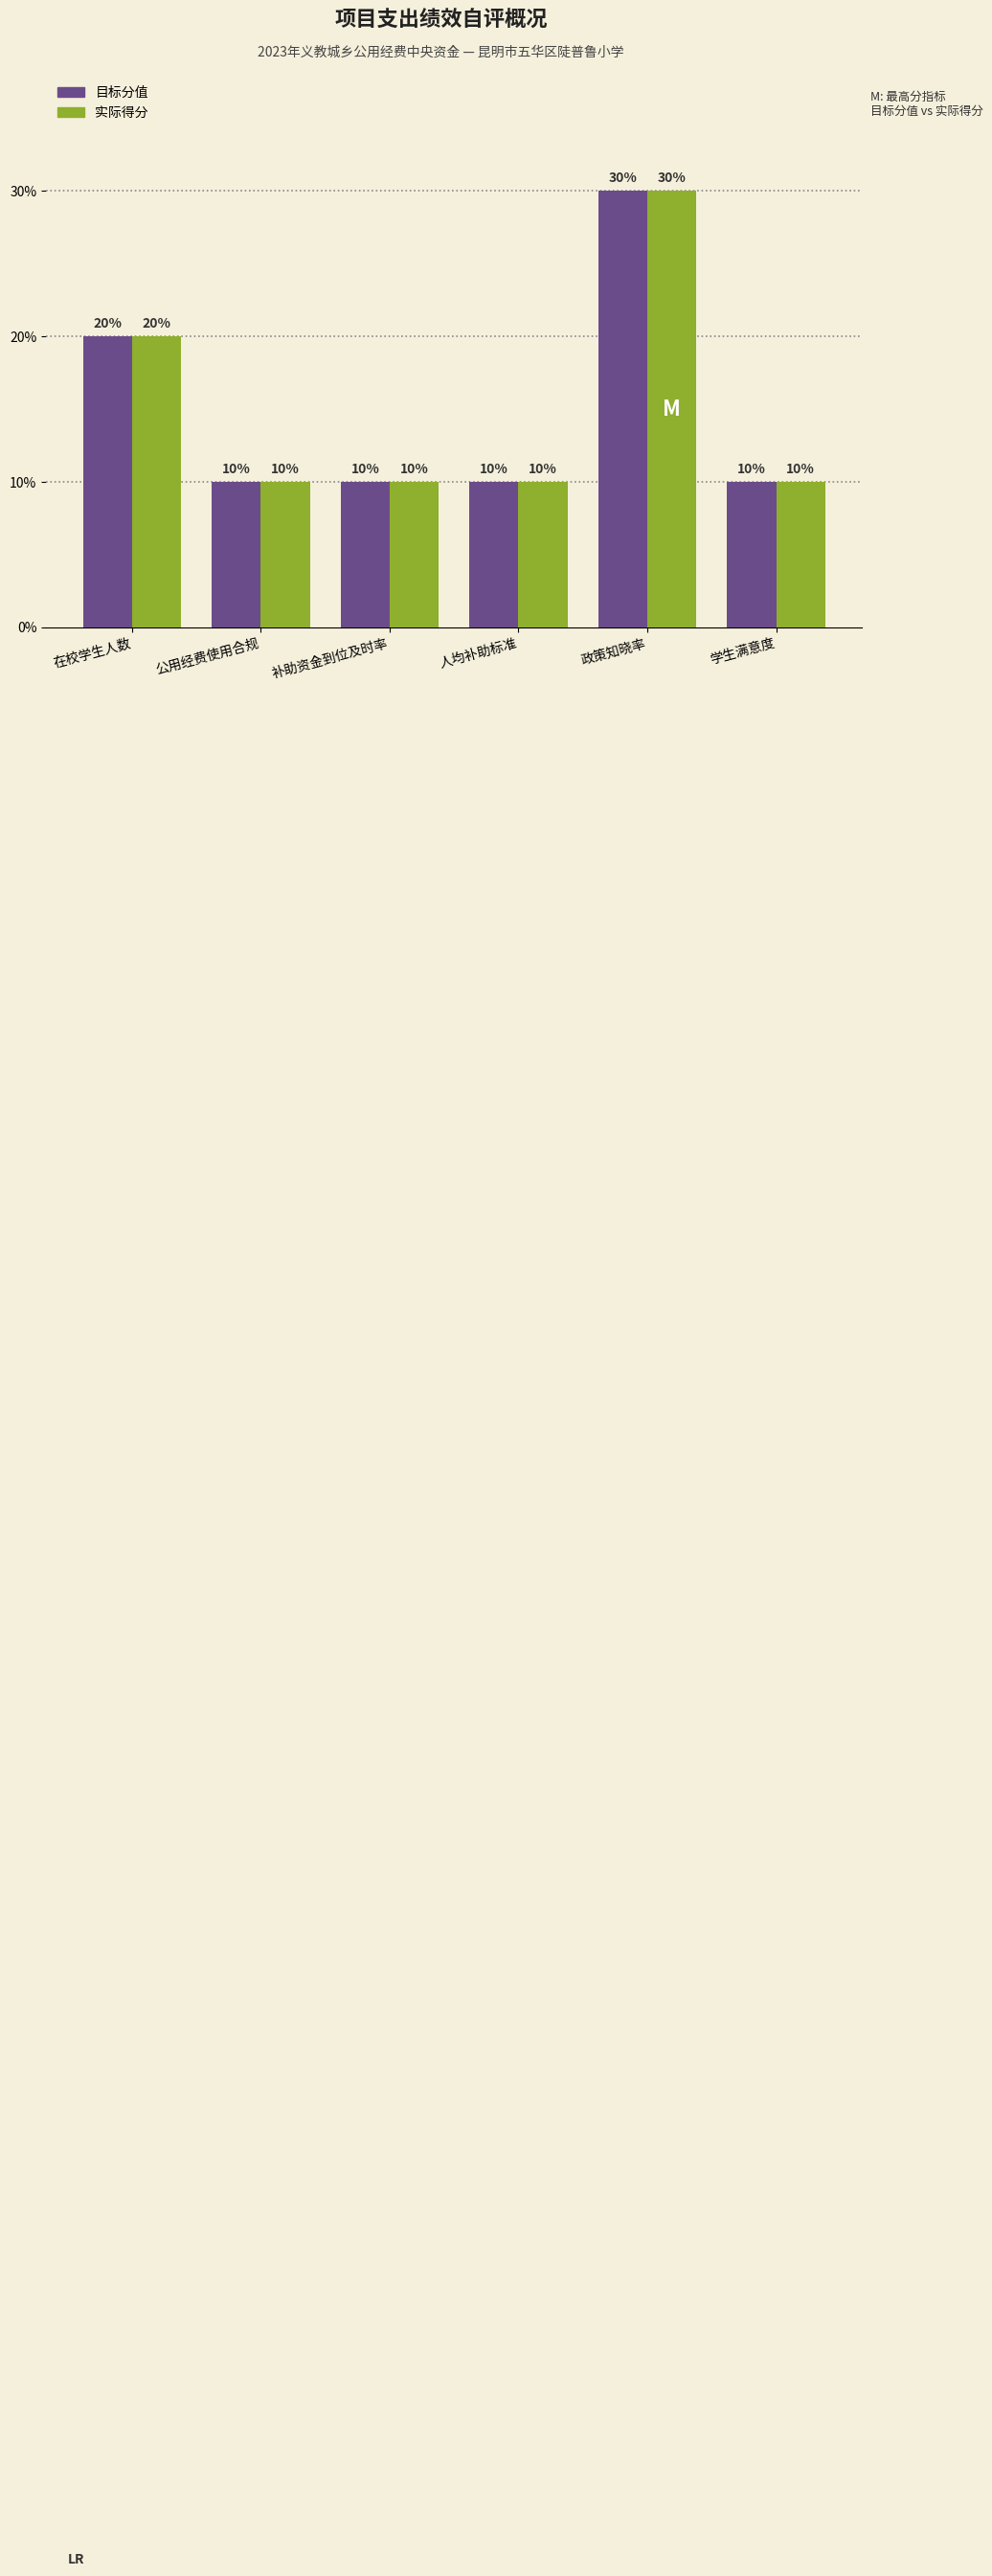

Reading left to right, extract all data points from this chart.

目标分值: 20	10	10	10	30	10
实际得分: 20	10	10	10	30	10